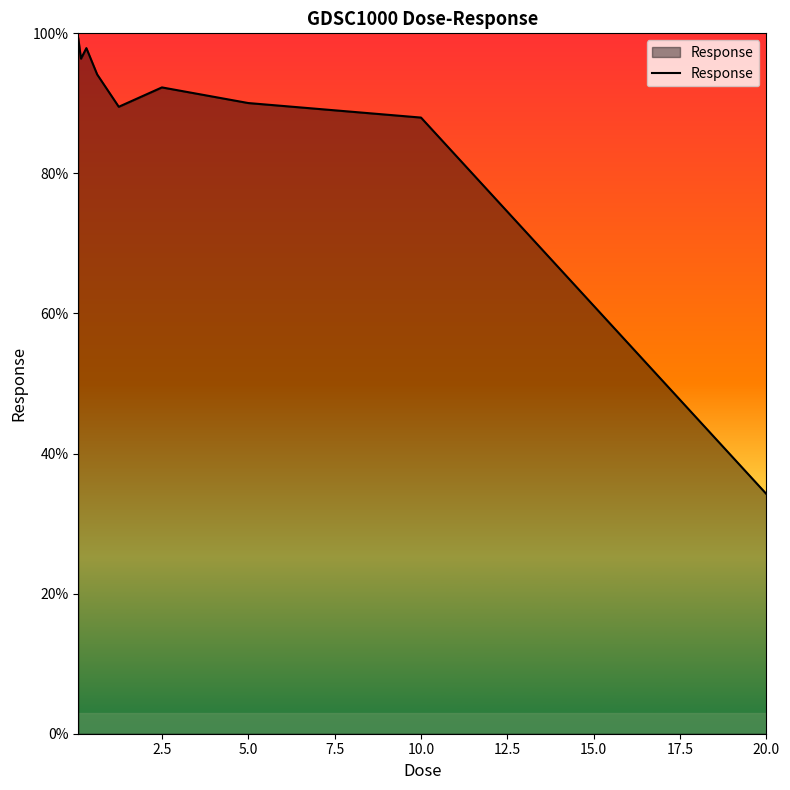

What is the maximum value shown in the chart?

99.3